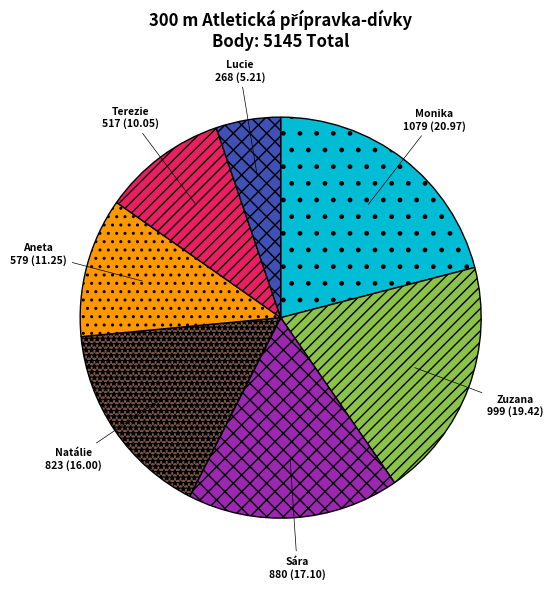

Is there any slice that represents more than half of the pie?

No